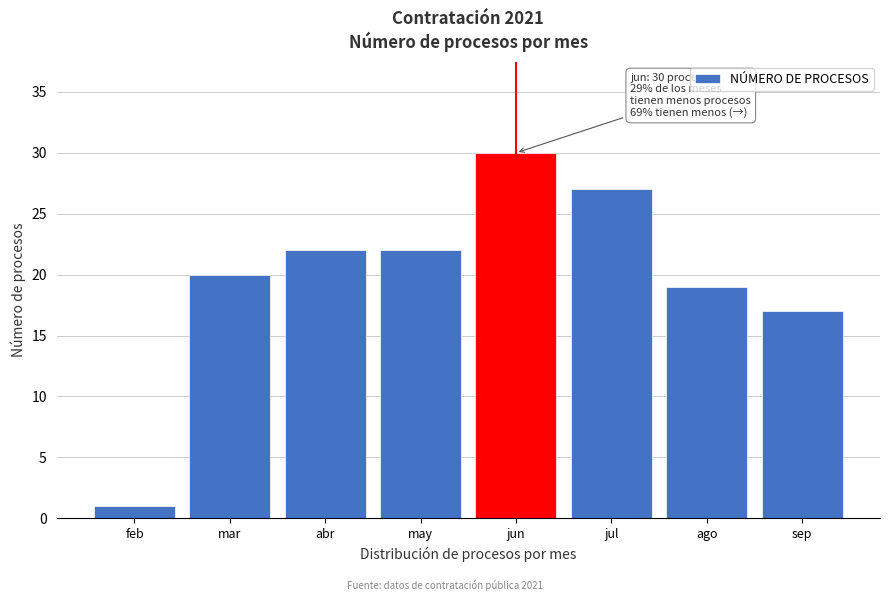

Reading right to left, what are all the values shown in this chart?

sep=17	ago=19	jul=27	jun=30	may=22	abr=22	mar=20	feb=1